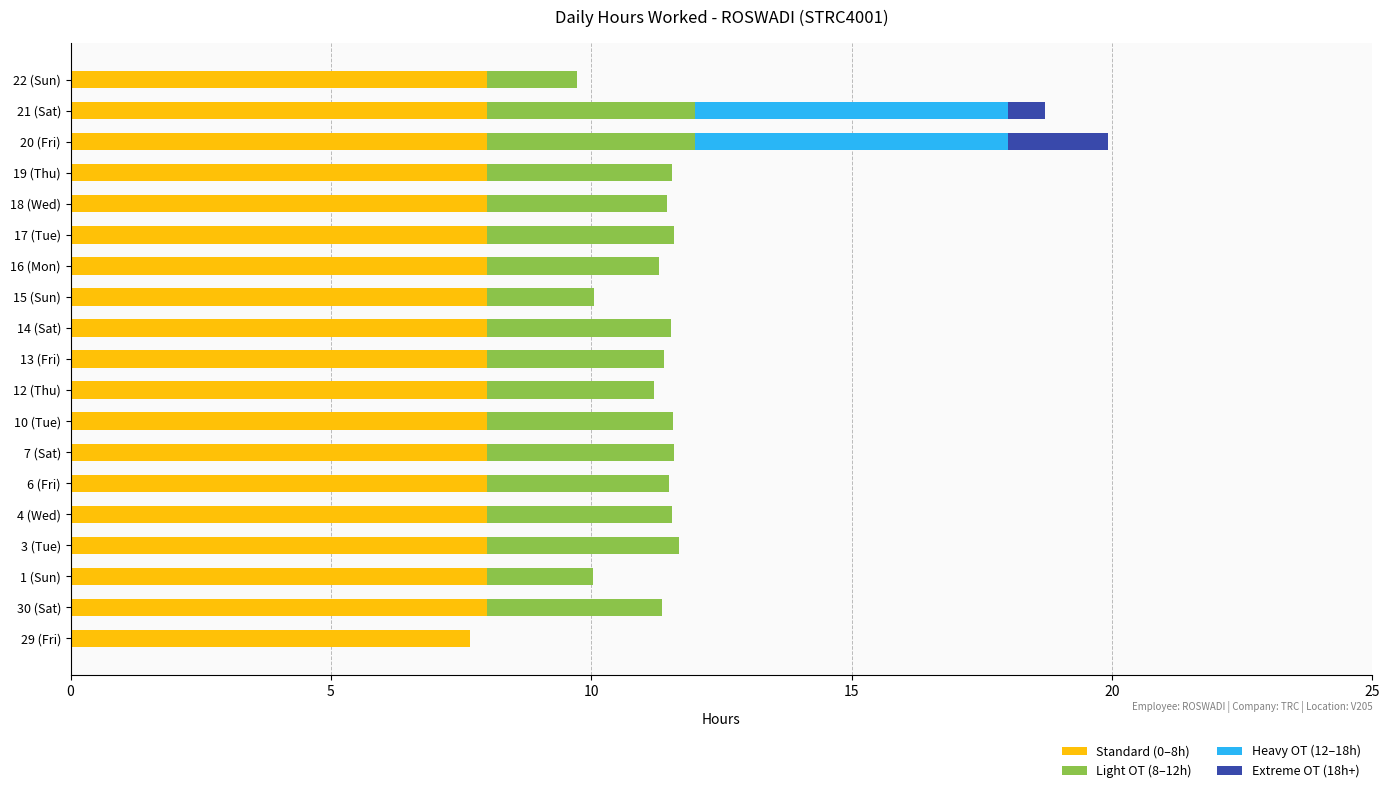

What is the maximum value for Standard (0–8h)?

8.0